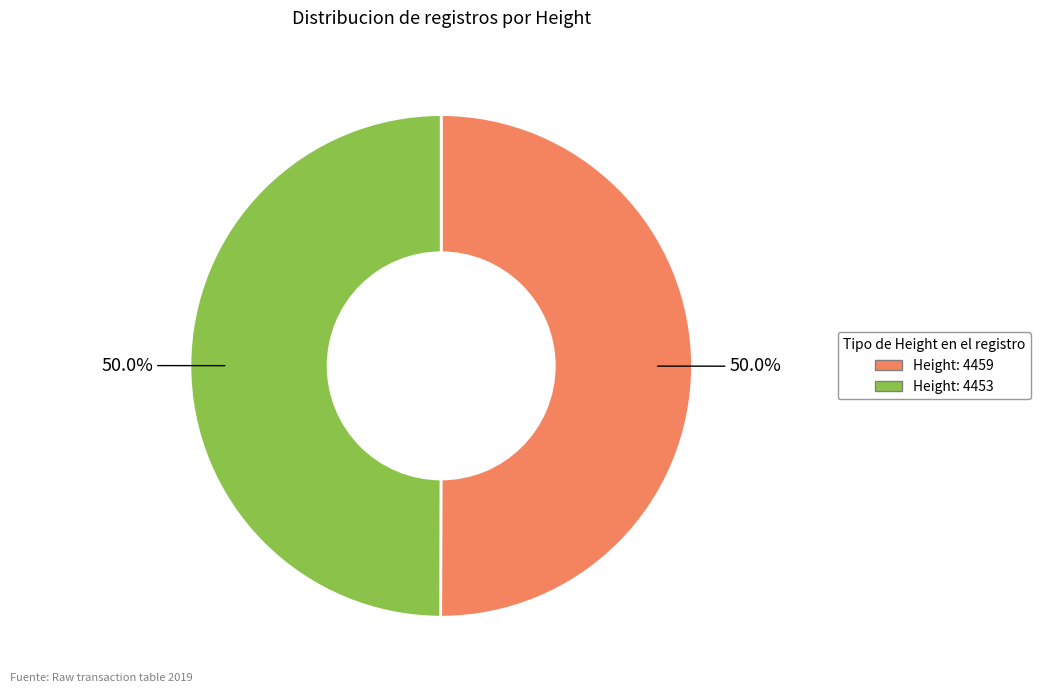

Approximately how many times larger is the value at Height: 4453 compared to Height: 4459?

1.0